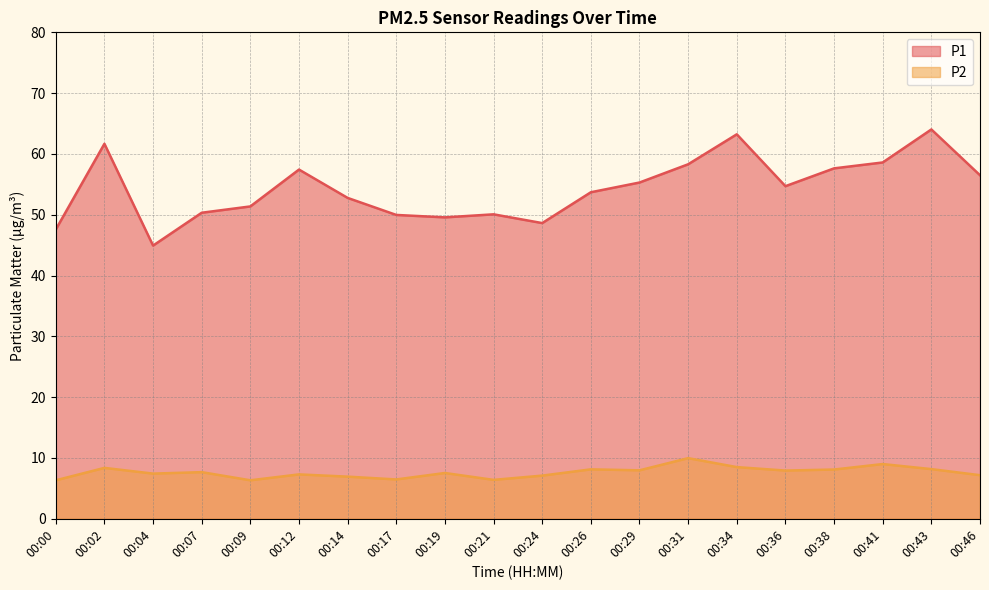

Does the chart have visible grid lines?

Yes